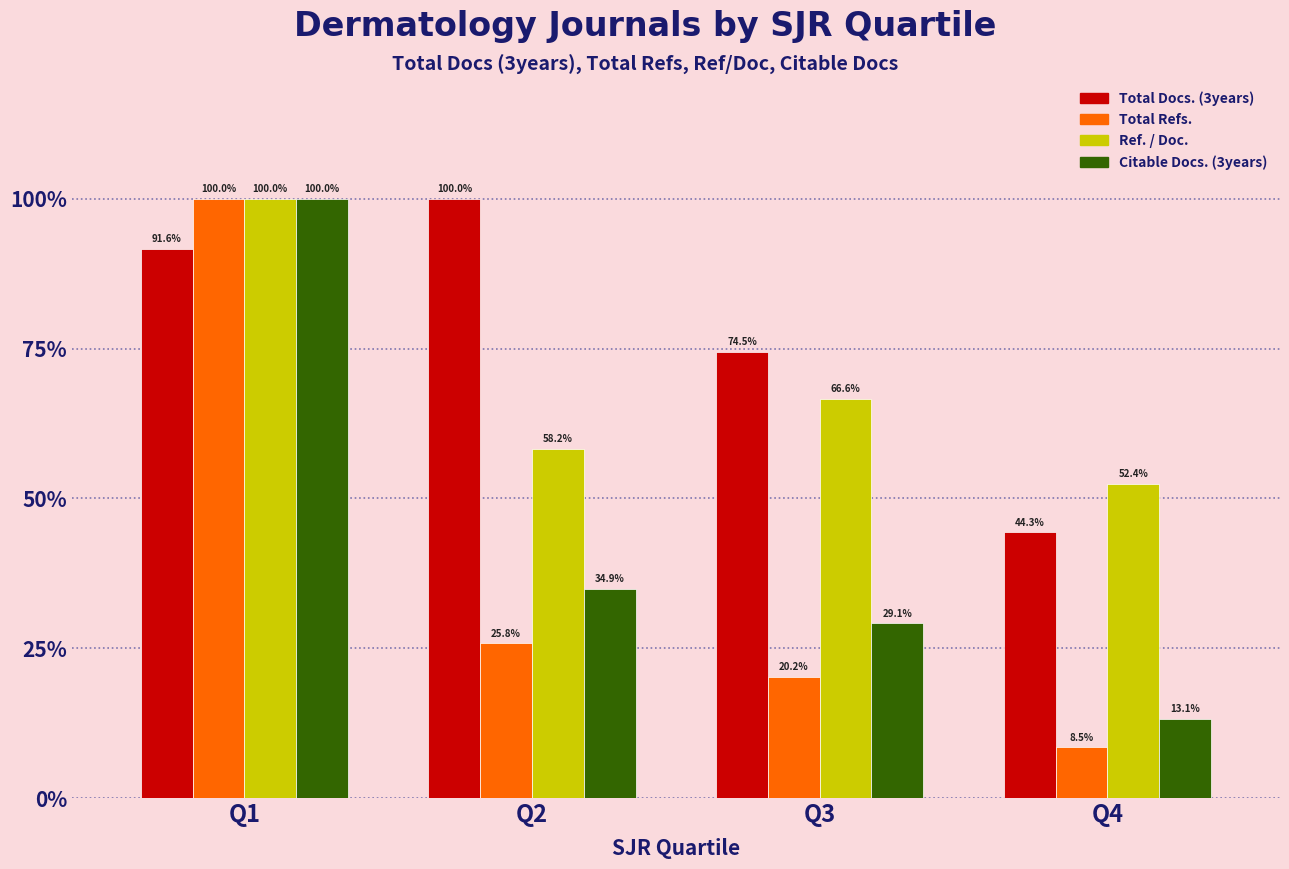

How many groups of bars are there?

4